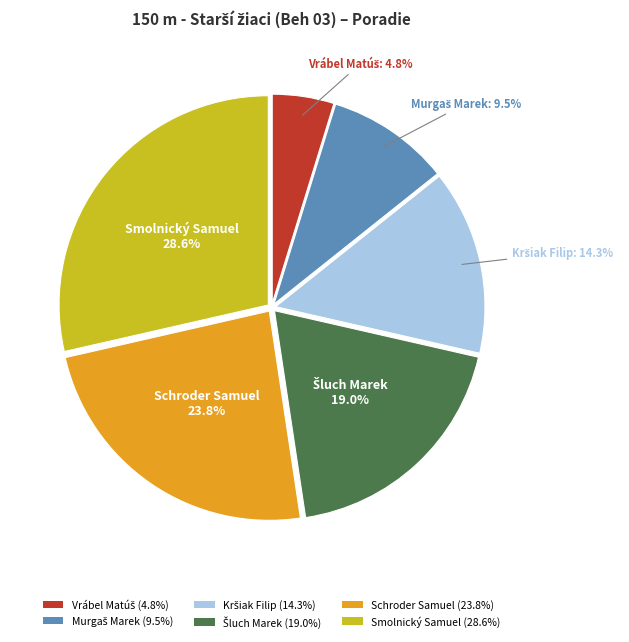

Does any single category account for the majority?

No